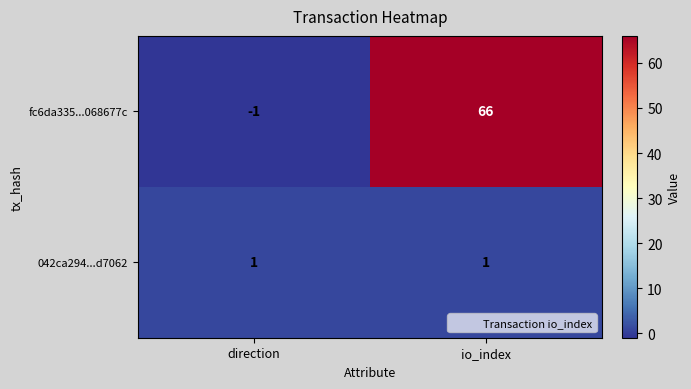

Which series changed the most between direction and io_index?

fc6da335...068677c